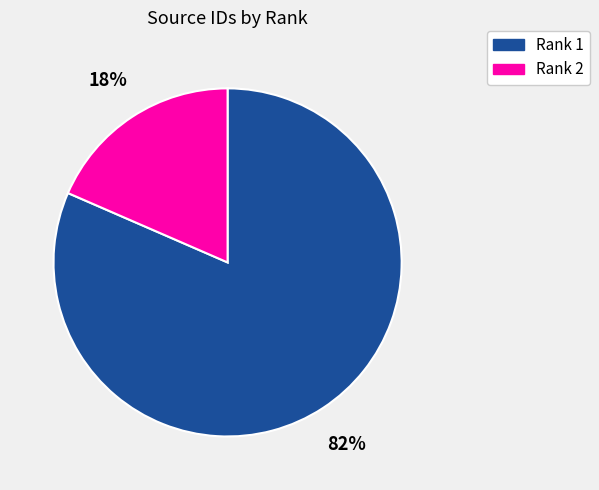

Count the number of slices in the pie.

2